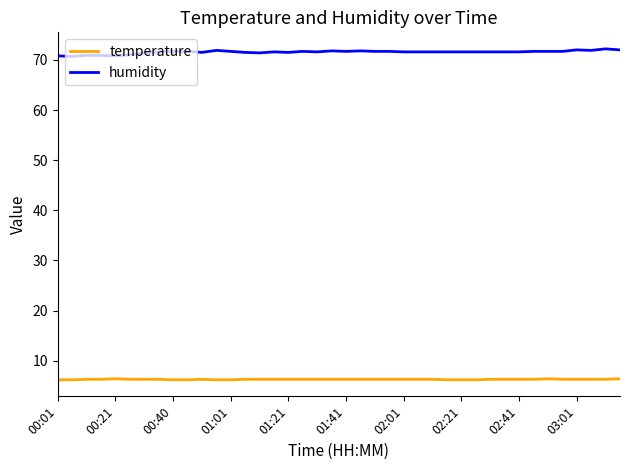

Count the number of data series in this chart.

2